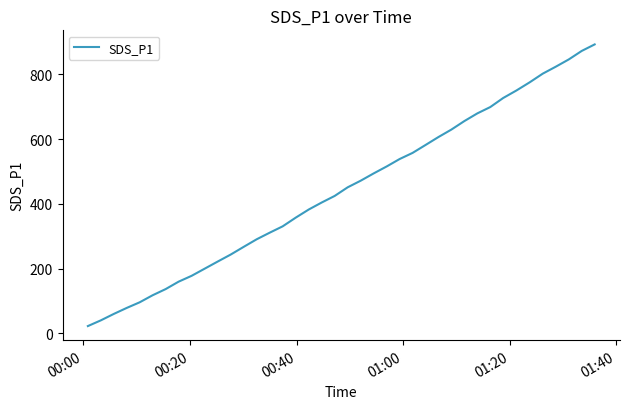

Count the number of categories in the chart.

40